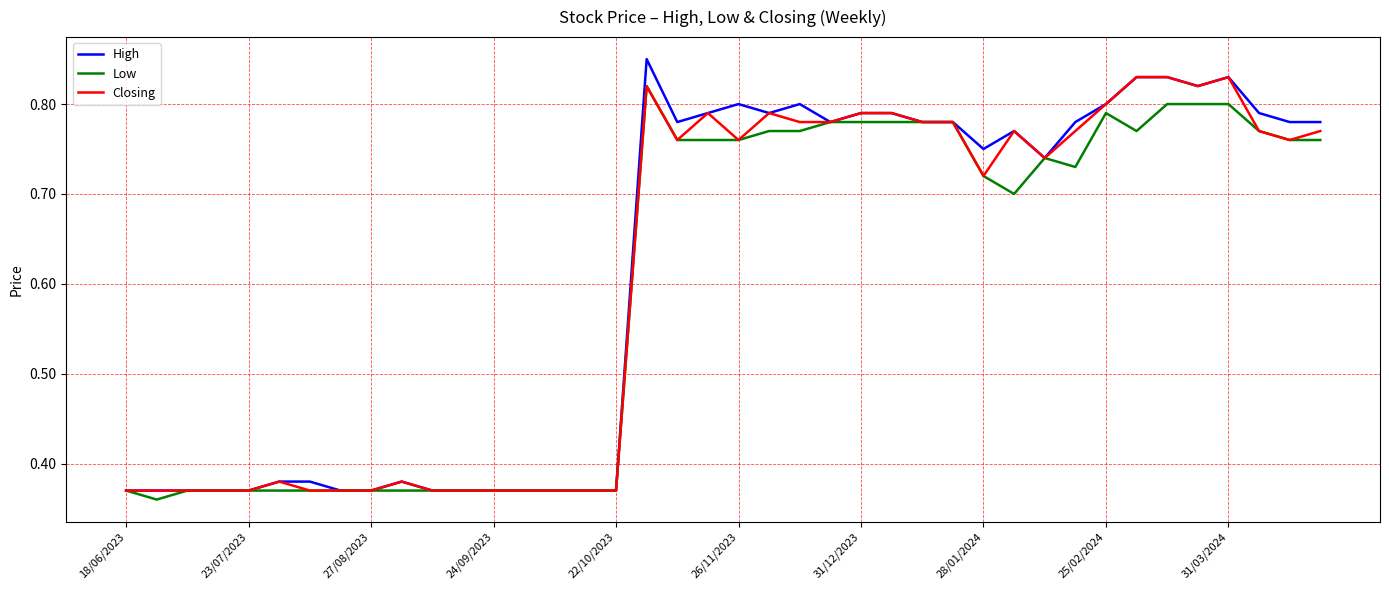

Which series has the largest range (max minus min)?

High